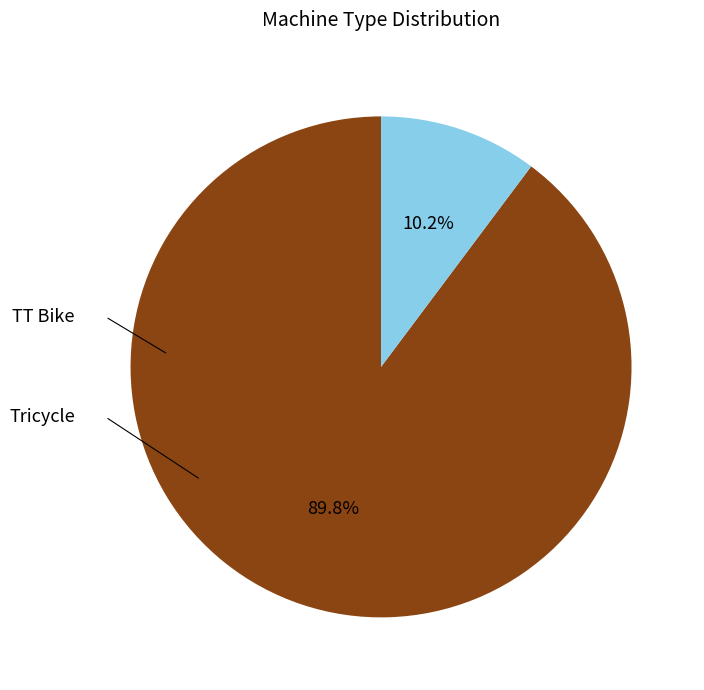

The TT Bike slice represents 90% of the pie. True or false?

True